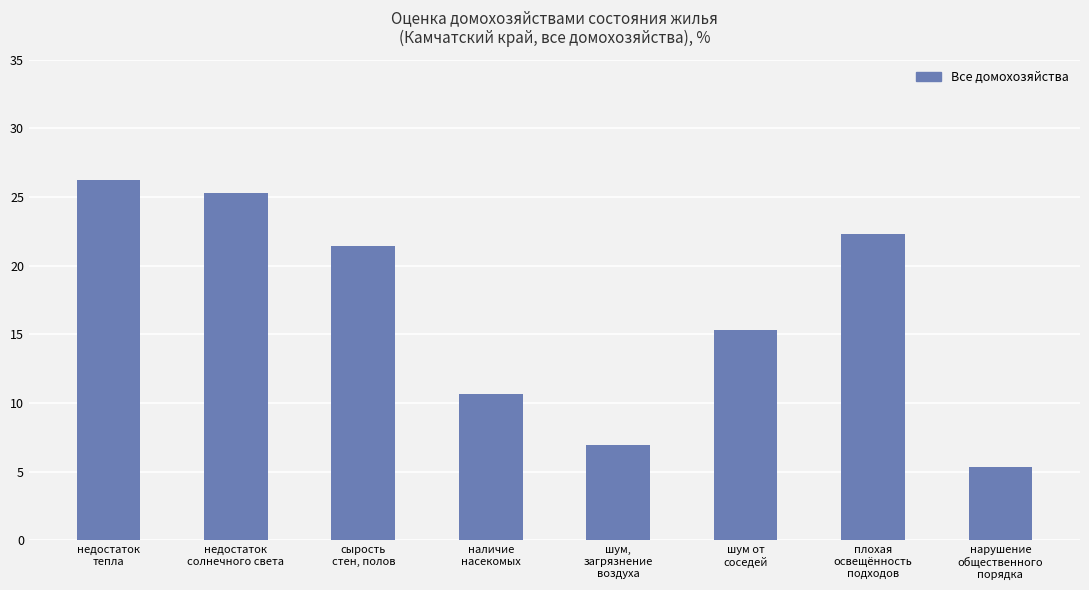

Between недостаток
тепла and плохая
освещённость
подходов, which is larger?

недостаток
тепла